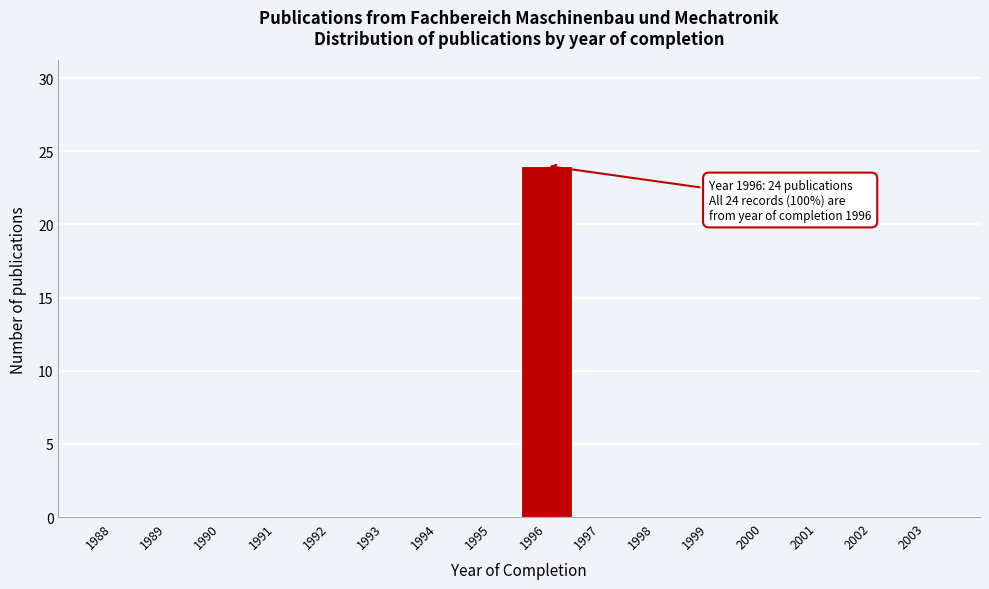

Reading left to right, transcribe all the data shown in this chart.

1988=0	1989=0	1990=0	1991=0	1992=0	1993=0	1994=0	1995=0	1996=24	1997=0	1998=0	1999=0	2000=0	2001=0	2002=0	2003=0